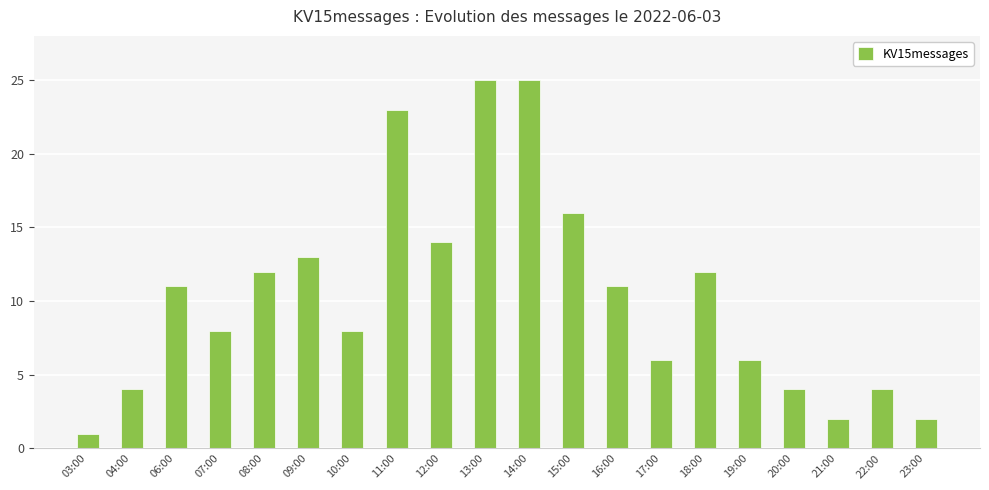

How many bars are there in total?

20